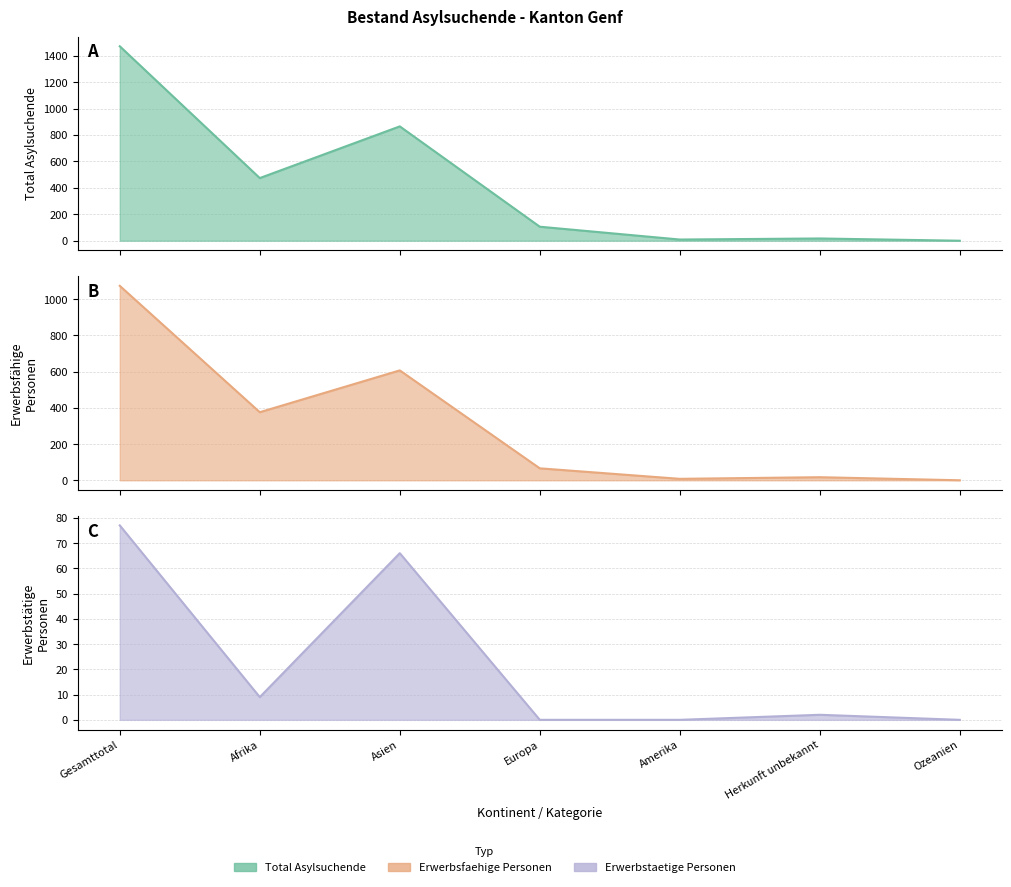

How many interior local valleys does the Total Asylsuchende series have?

2